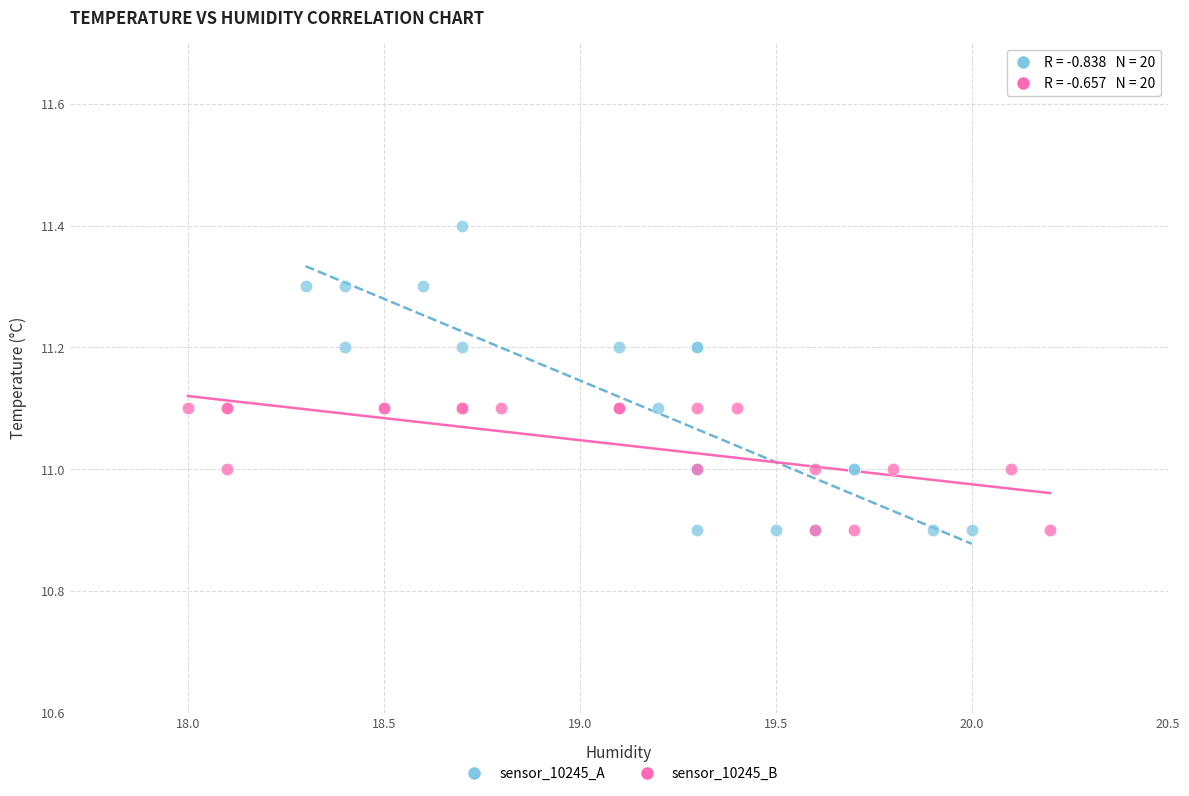

Which series contains the highest Y value?

sensor_10245_A